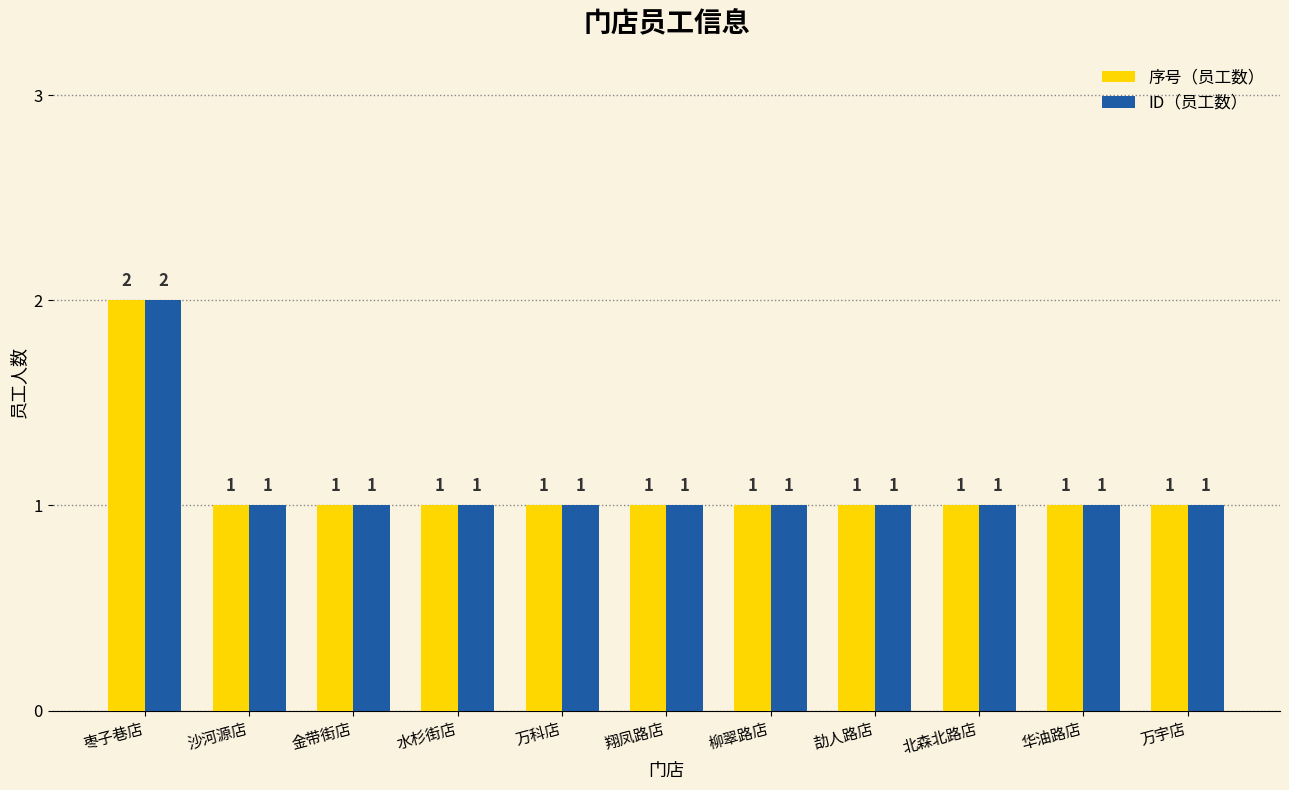

Count the number of data series in this chart.

2